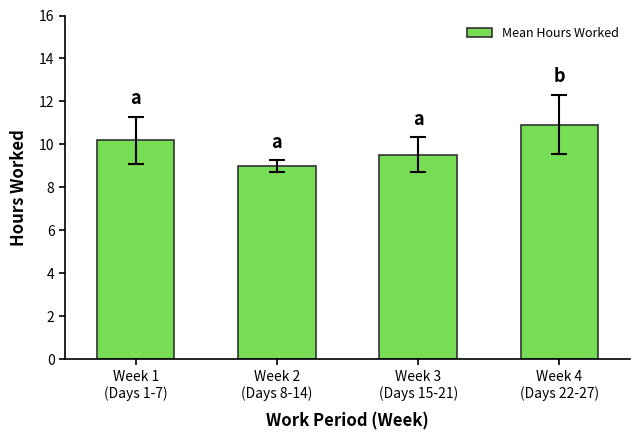

What position from the left is Week 2
(Days 8-14)?

2